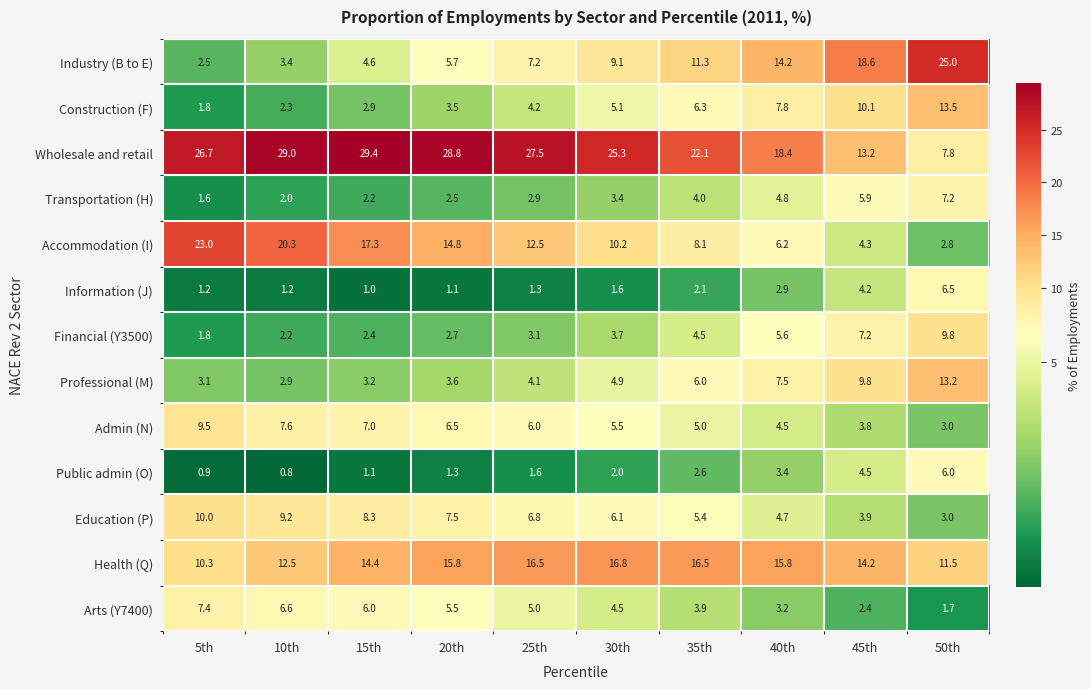

At how many categories does at least one series exceed 27?

4